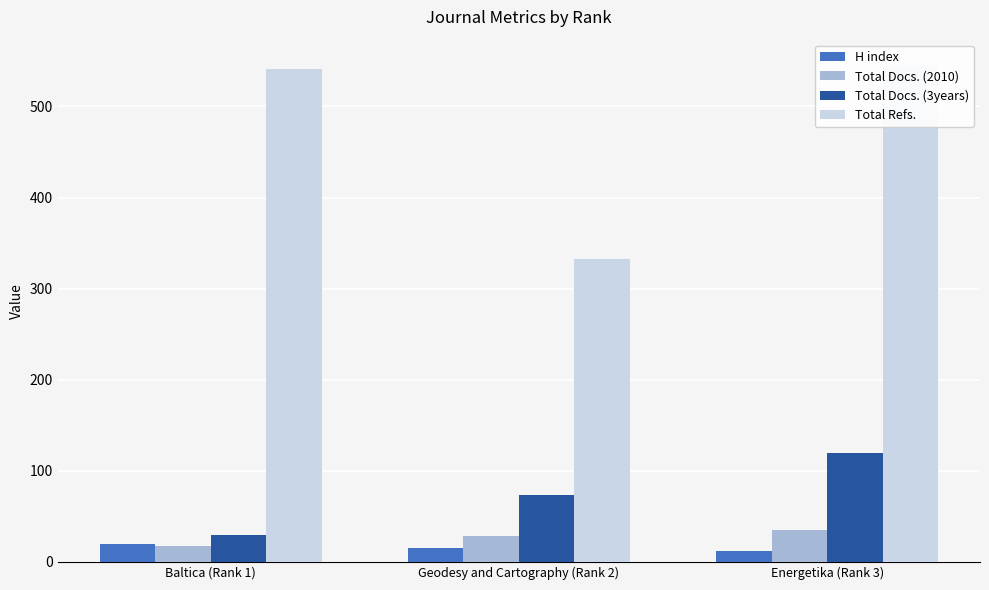

Is the value of H index at Energetika (Rank 3) greater than the value of Total Docs. (2010) at Baltica (Rank 1)?

No